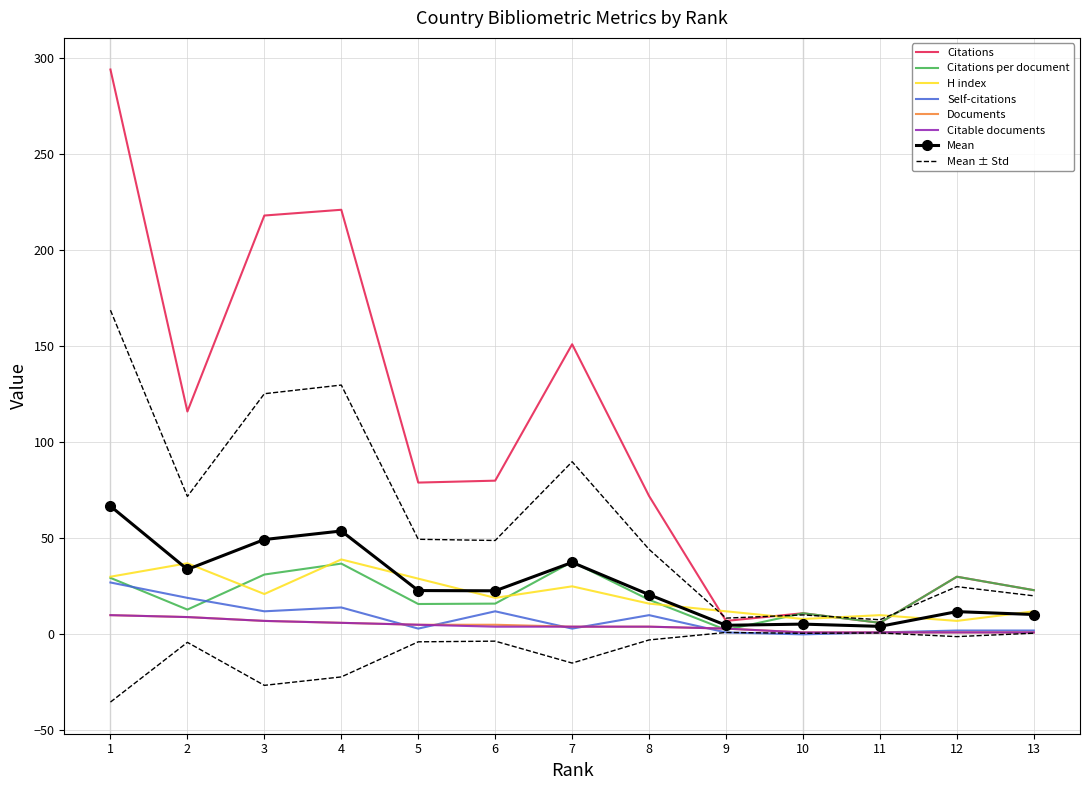

Between 4 and 7, which series saw the biggest shift?

Citations